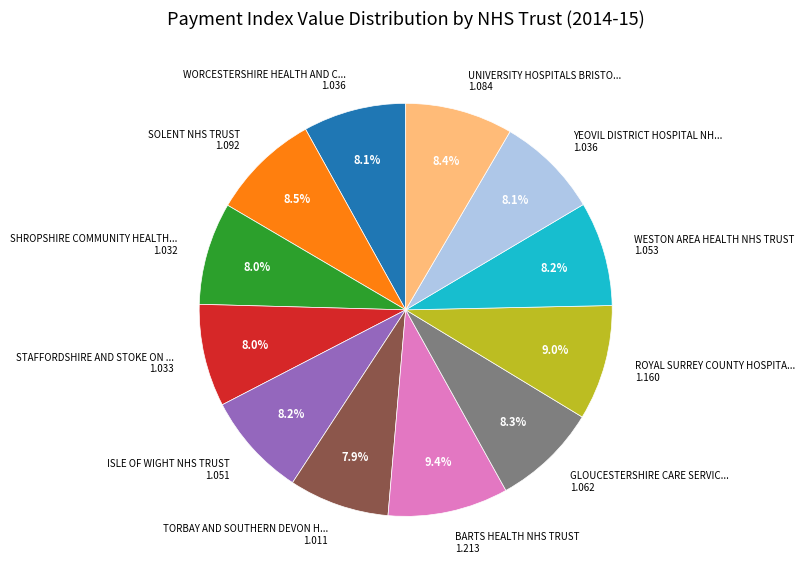

Is there a majority slice in this chart?

No